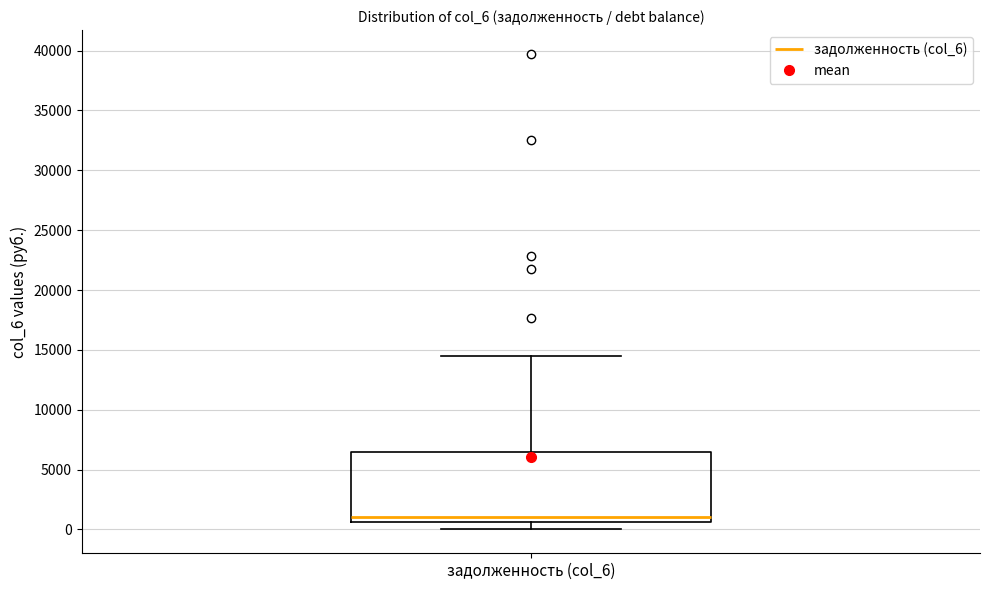

Read this box plot against the y-axis: the position of the median line, the range covered by the box, and the ends of both whiskers. The values are not printed on the chart, so give them approximately, as read against the axis.

median 1000, box 500 to 6500, whiskers 0 to 14500